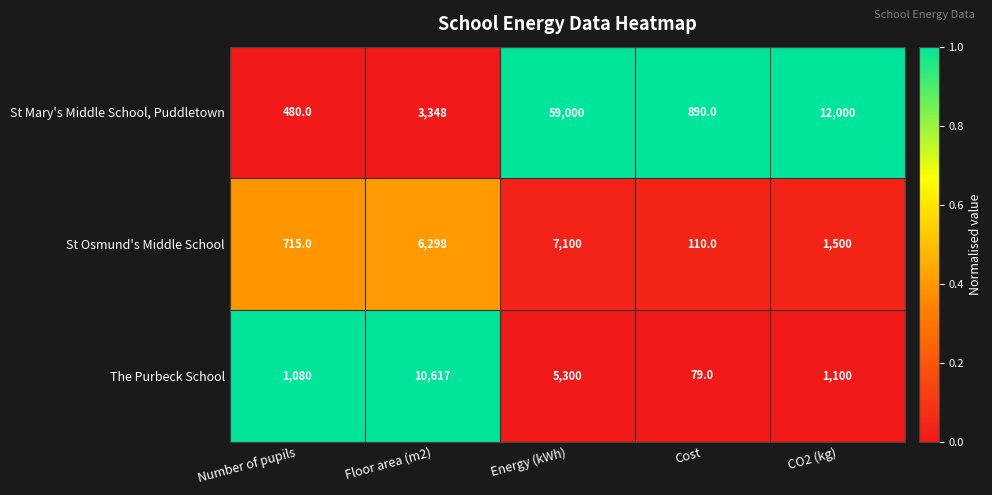

List the series in order of their peak value, lowest first.

St Osmund's Middle School, The Purbeck School, St Mary's Middle School, Puddletown